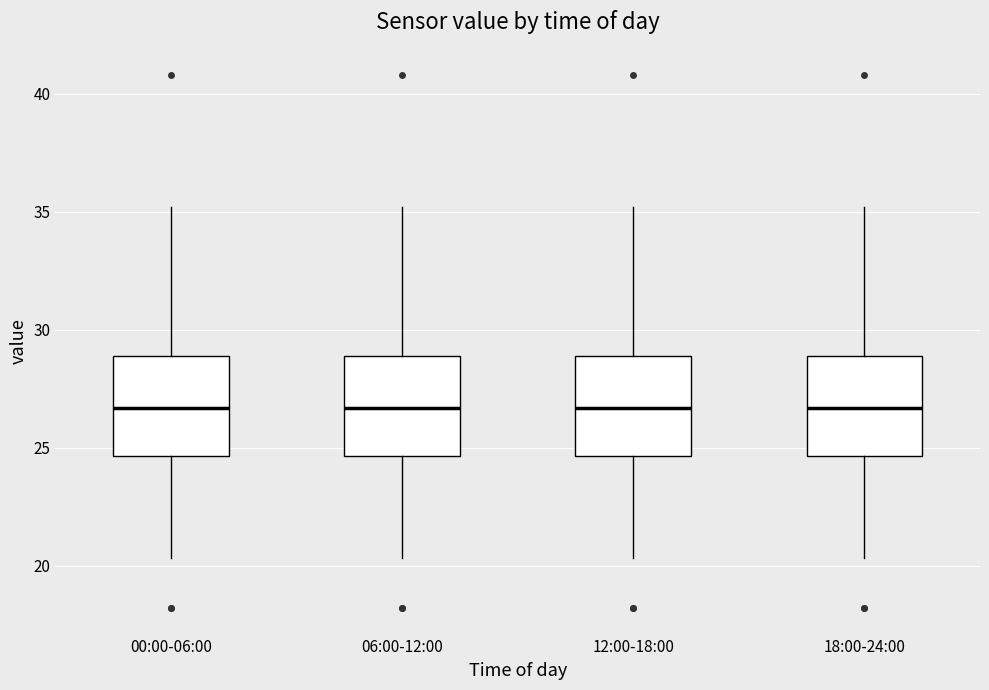

Reading left to right, transcribe this box plot: for each box, give where its median line is, the range the box spans, and where its two whiskers end, as read against the y-axis. The values are not printed on the chart, so give them approximately, as read against the axis.

00:00-06:00: median 26.5, box 24.5 to 29.0, whiskers 20.5 to 35.0
06:00-12:00: median 26.5, box 24.5 to 29.0, whiskers 20.5 to 35.0
12:00-18:00: median 26.5, box 24.5 to 29.0, whiskers 20.5 to 35.0
18:00-24:00: median 26.5, box 24.5 to 29.0, whiskers 20.5 to 35.0